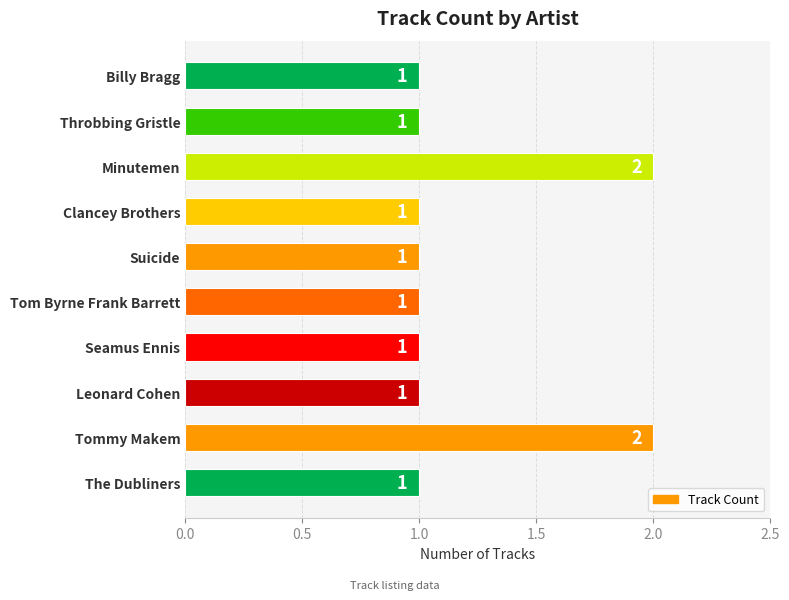

What position from the top is Billy Bragg?

1